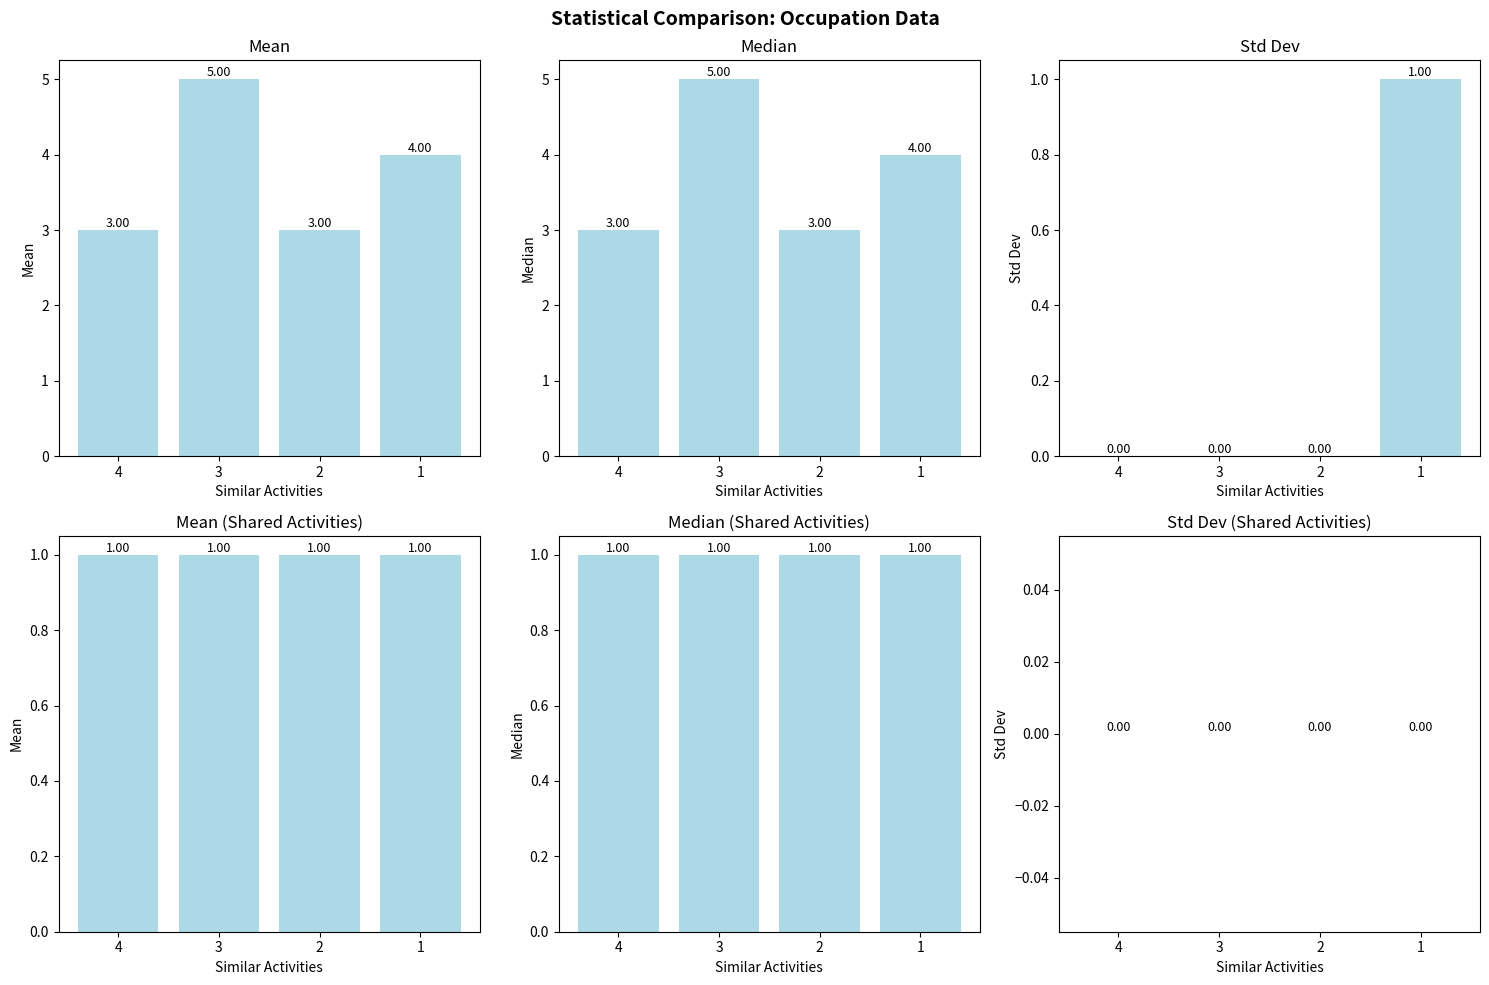

The Job Zone series shows 0 at 2. True or false?

True